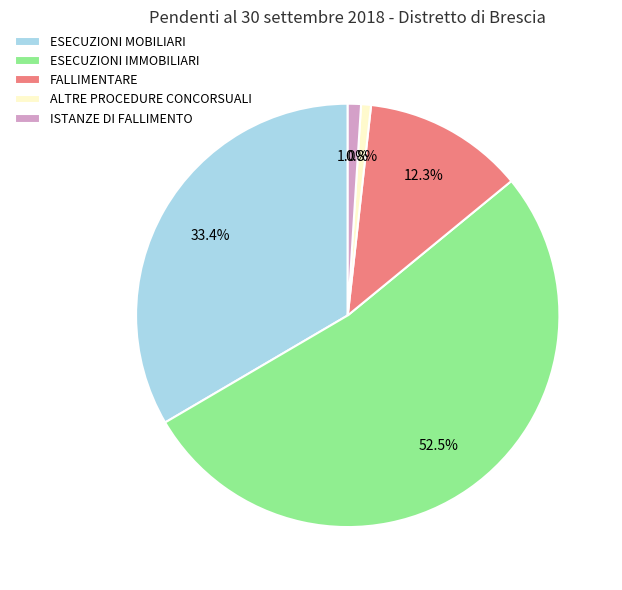

Approximately how many times larger is the value at ESECUZIONI MOBILIARI compared to ALTRE PROCEDURE CONCORSUALI?

44.3